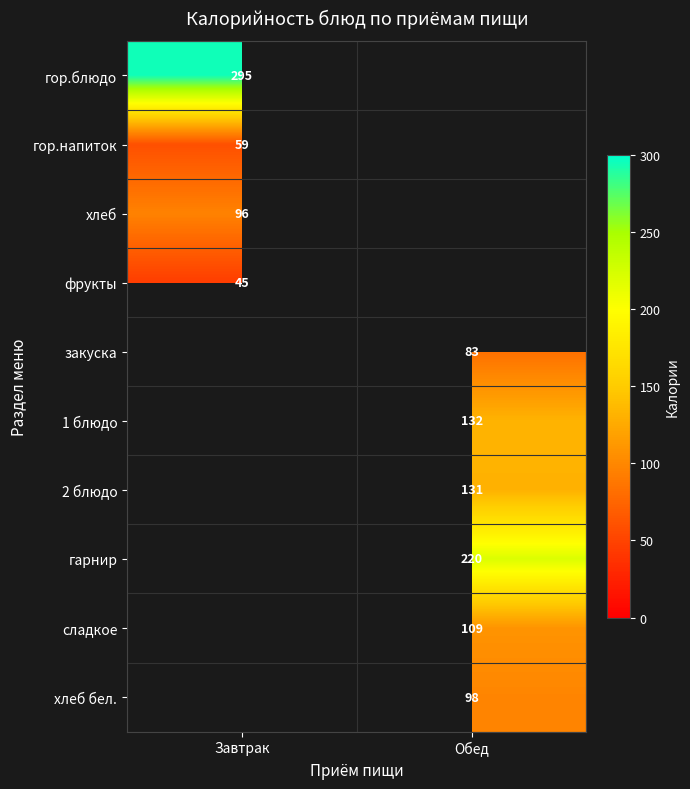

True or false: закуска has a value of 83 at Обед.

True